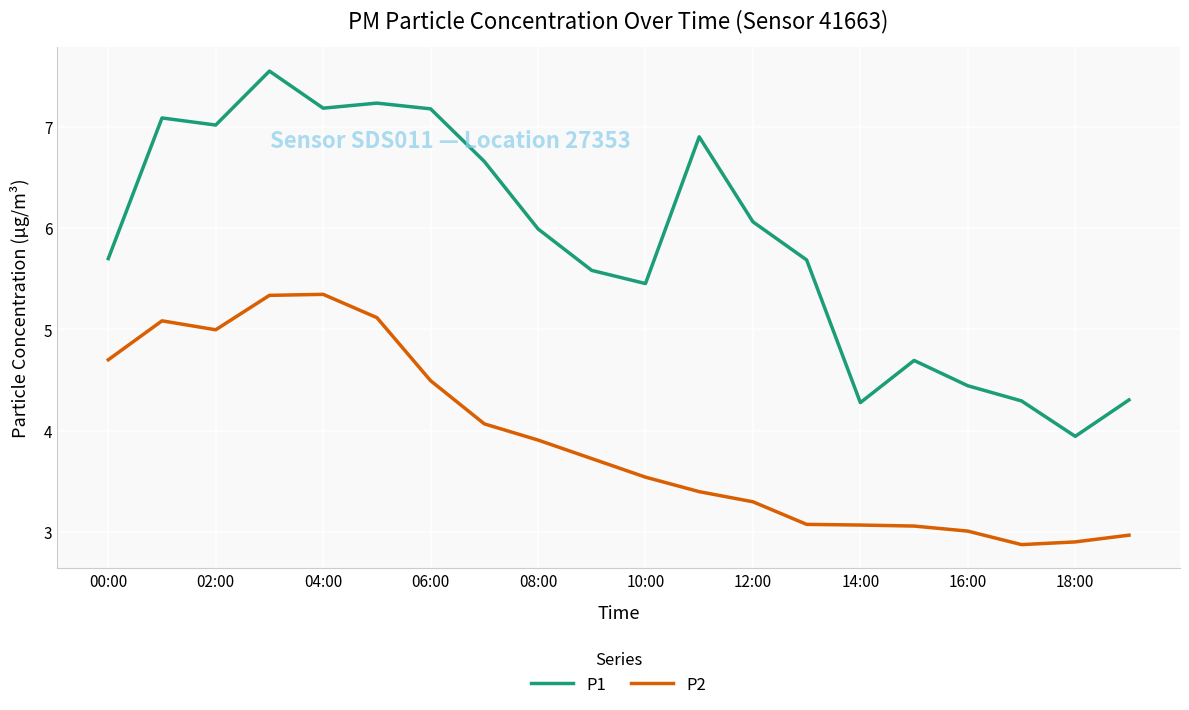

List the series in order of their overall mean, lowest first.

P2, P1